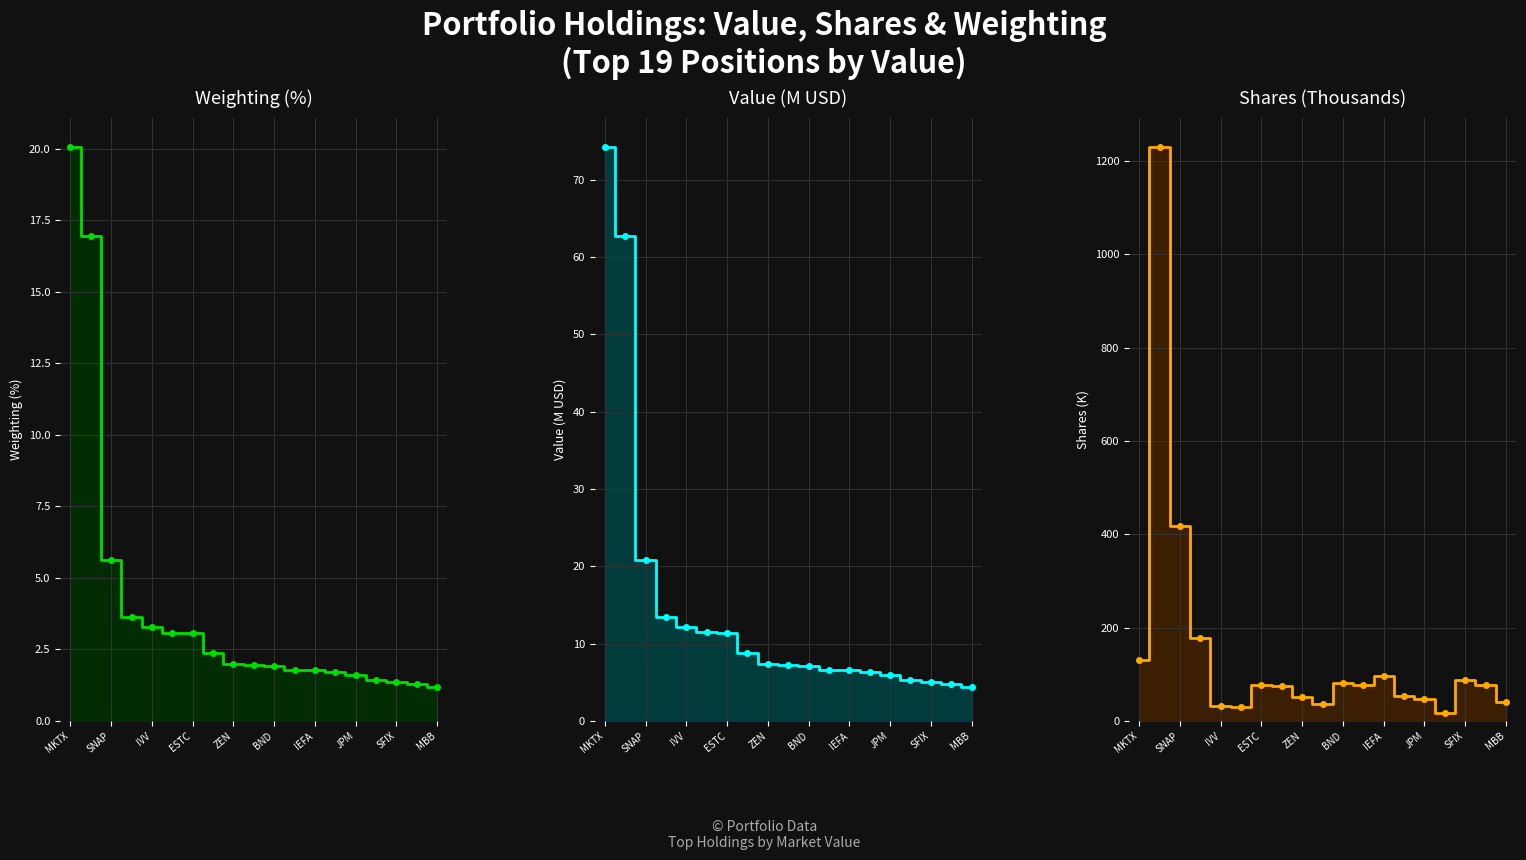

Which series has the largest total across all categories?

Shares line